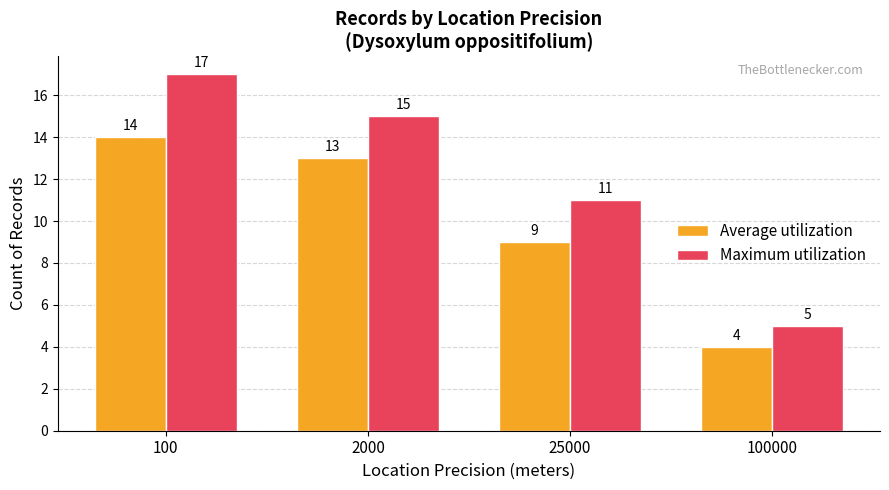

Rank the series at 100000 from highest to lowest value.

Maximum utilization, Average utilization